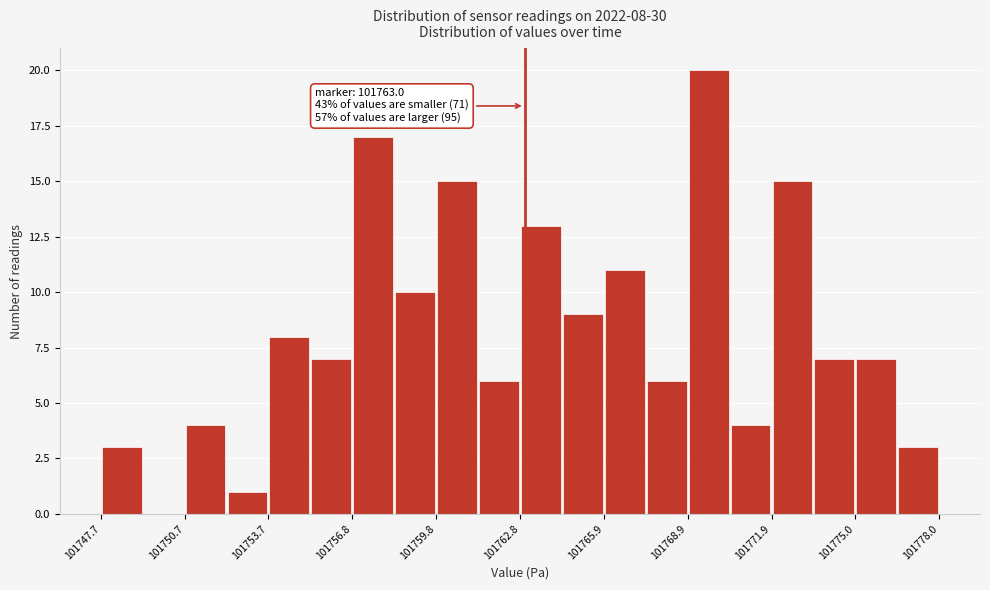

Read against the x-axis, roughly where is the centre of the tallest bar?

101769.5